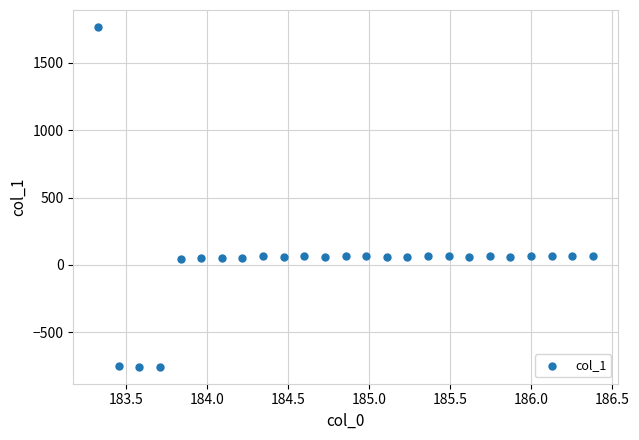

What is the range of X values (max minus min)?

3.1